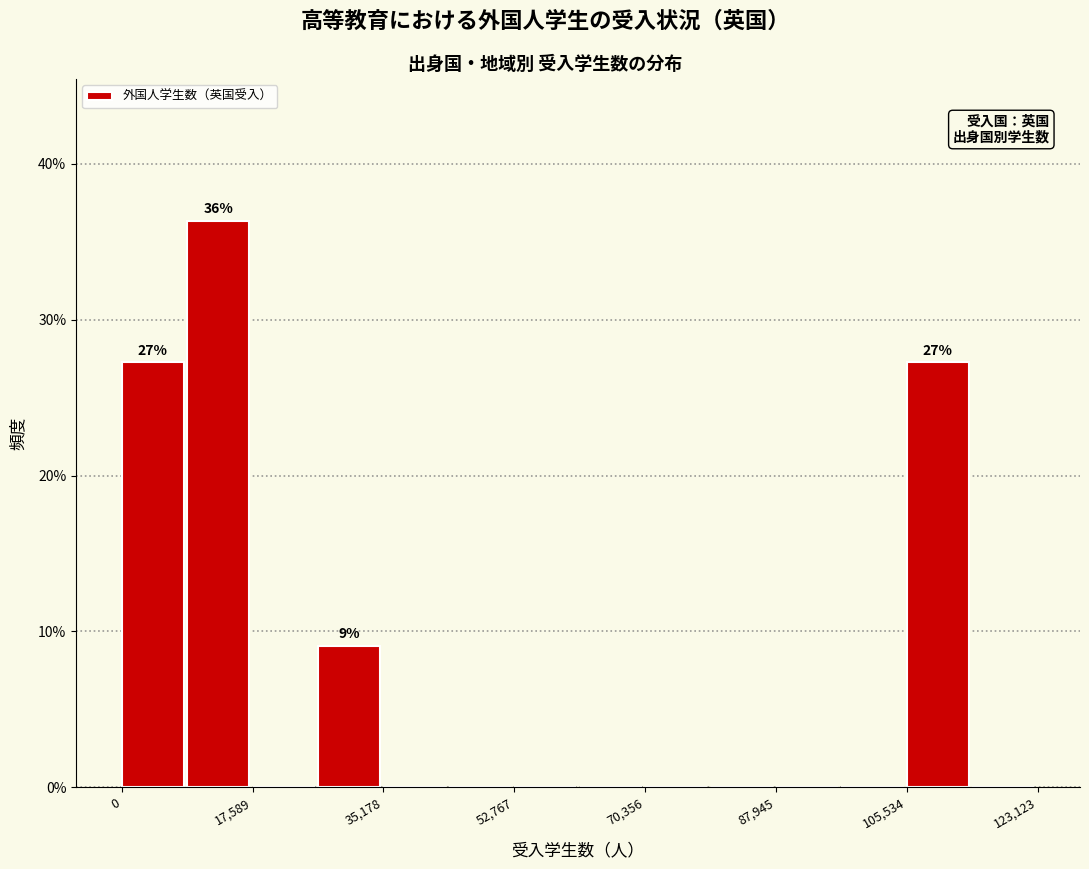

Over which range of the x-axis is the bar tallest?

8000 to 18000